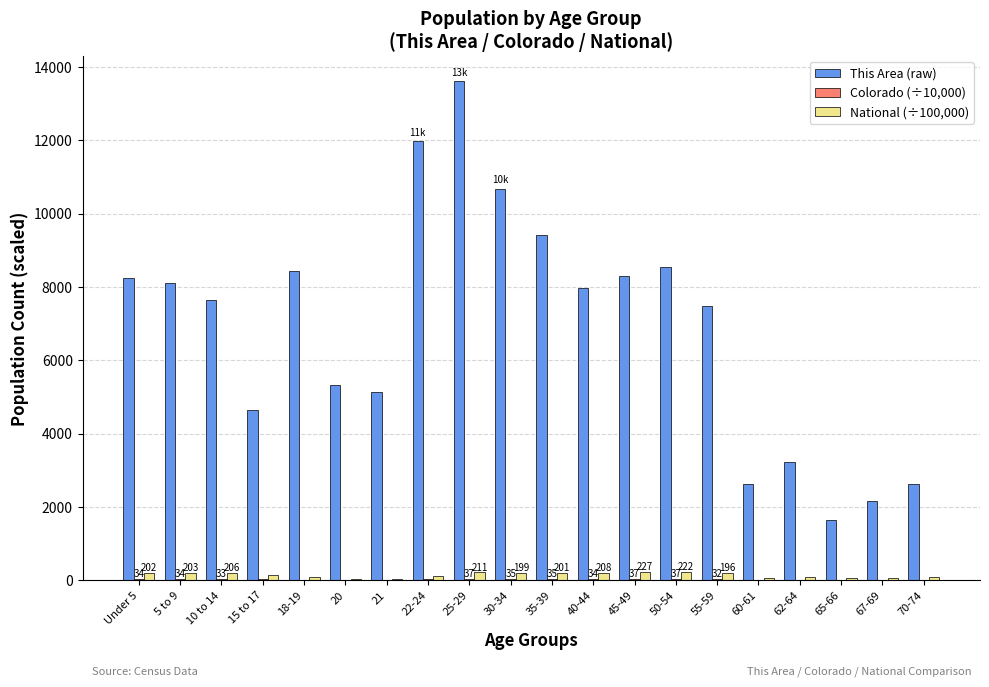

Is the value of National (÷100,000) at 10 to 14 greater than the value of This Area (raw) at 30-34?

No